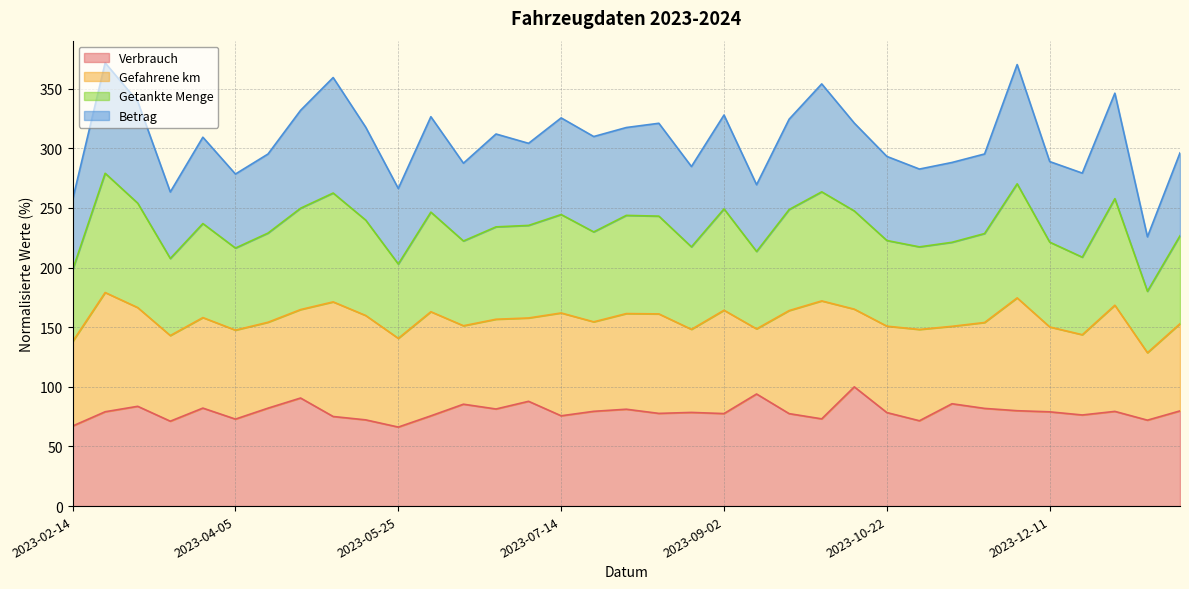

Does the chart have visible grid lines?

Yes